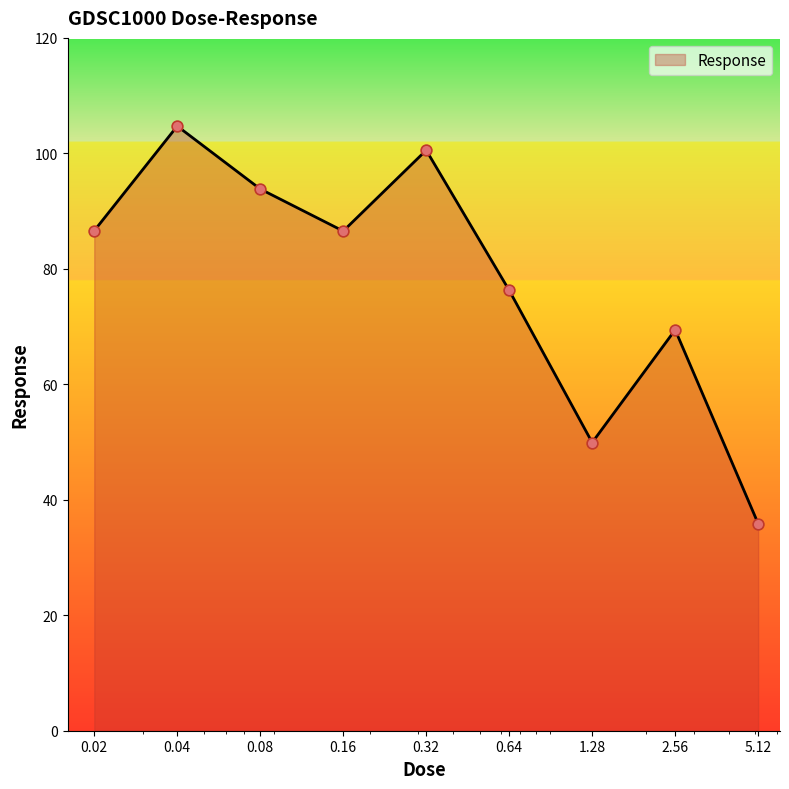

What is the greatest value displayed?

104.7